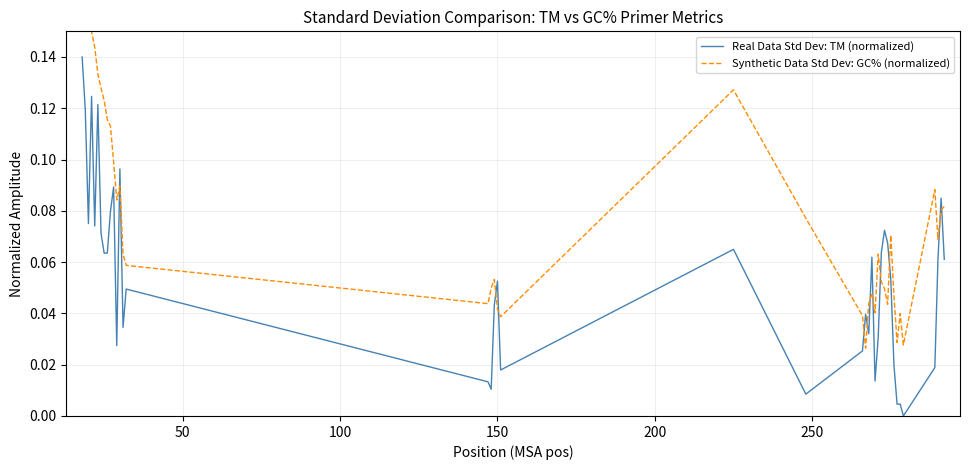

Which series ends up on top after the final intersection of Real Data Std Dev: TM (normalized) and Synthetic Data Std Dev: GC% (normalized)?

Synthetic Data Std Dev: GC% (normalized)